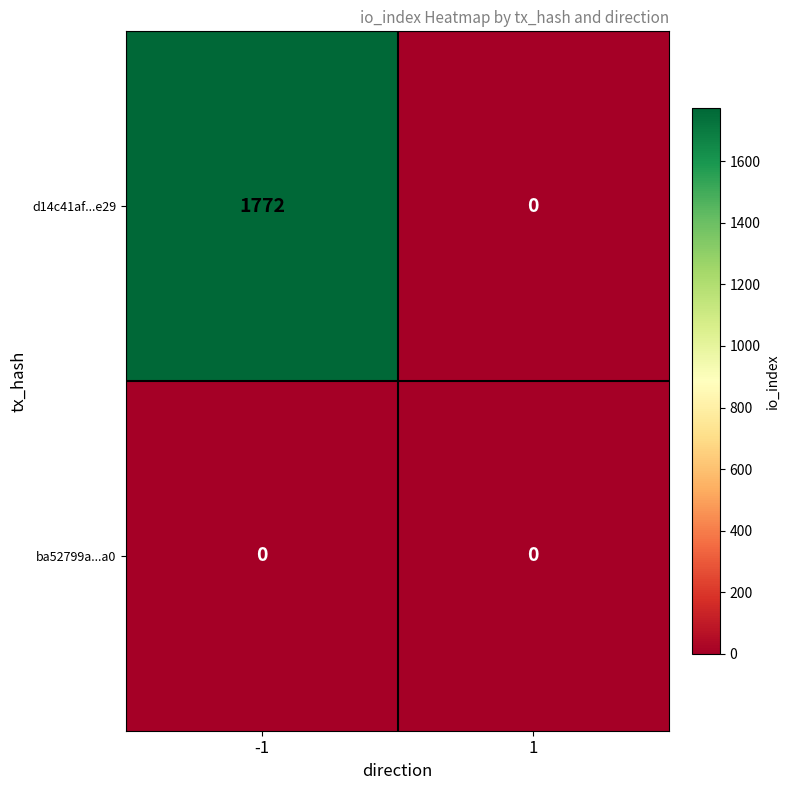

Rank the series by their average value, from lowest to highest.

ba52799a...a0, d14c41af...e29